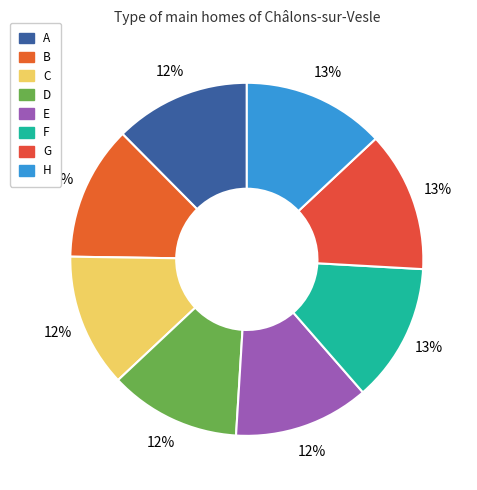

To the nearest percent, what is the average slice percentage?

12%